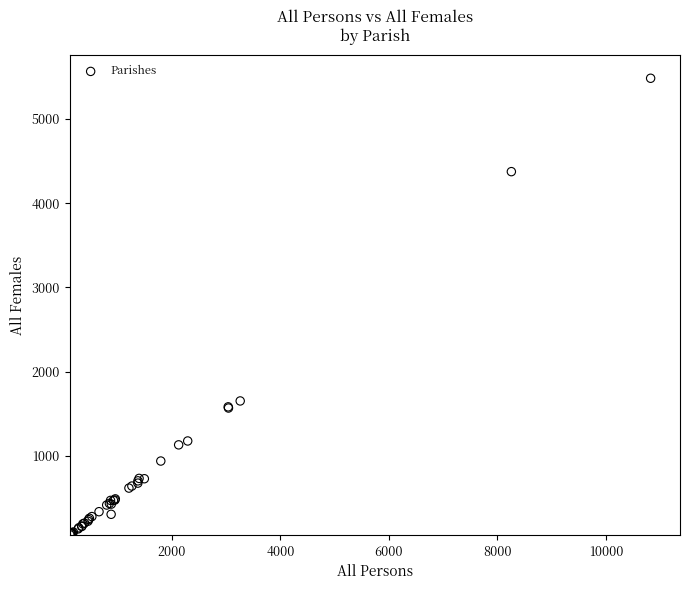

What Y value in the scatter plot is closest to 2773?

1653